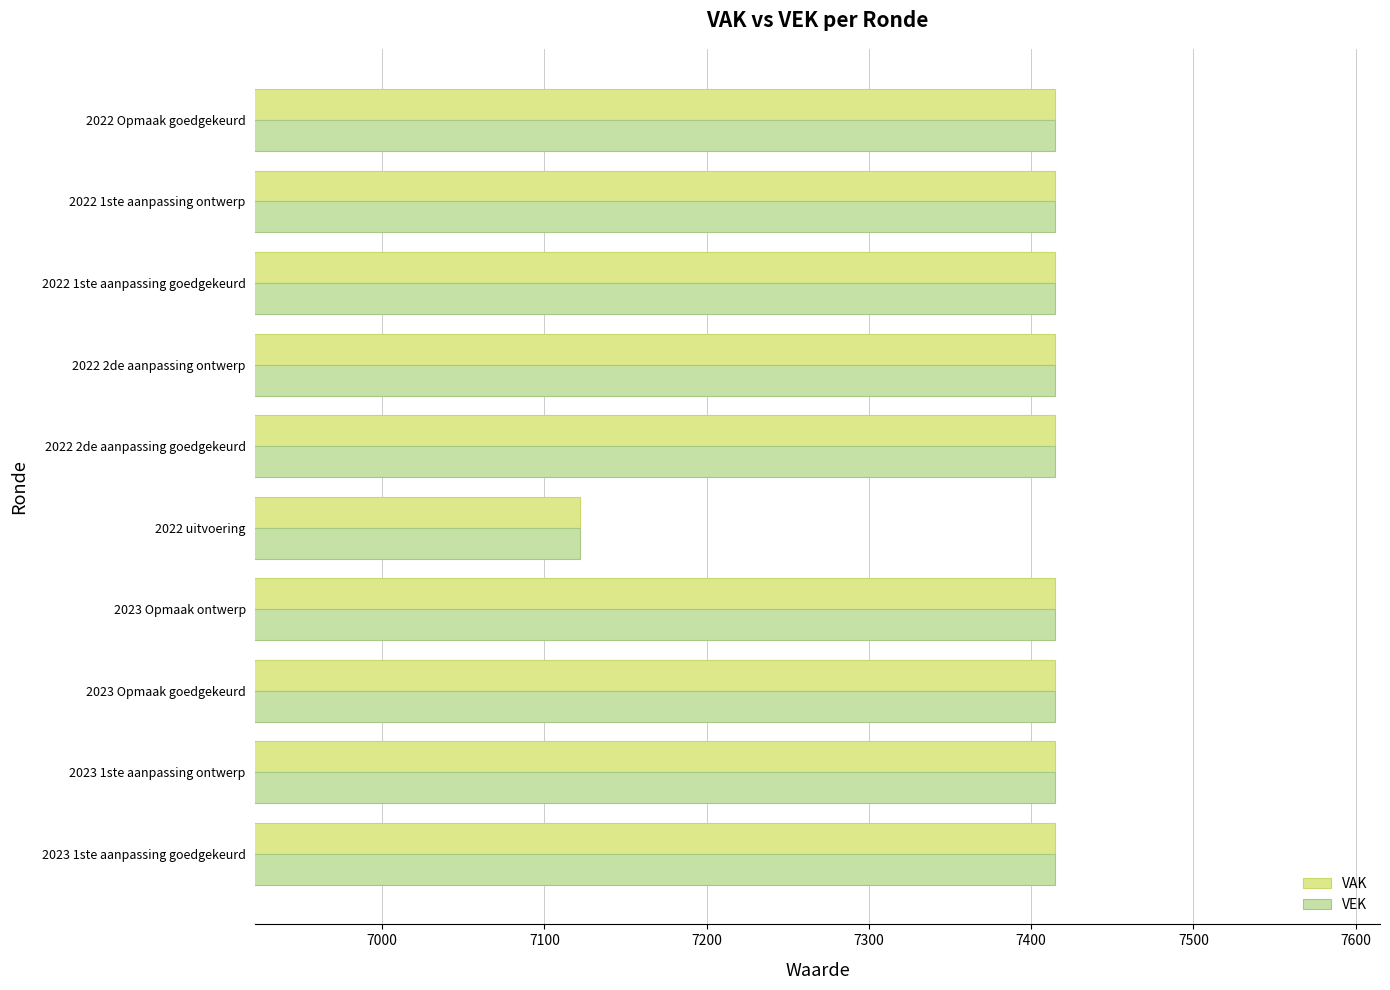

Count the number of data series in this chart.

2